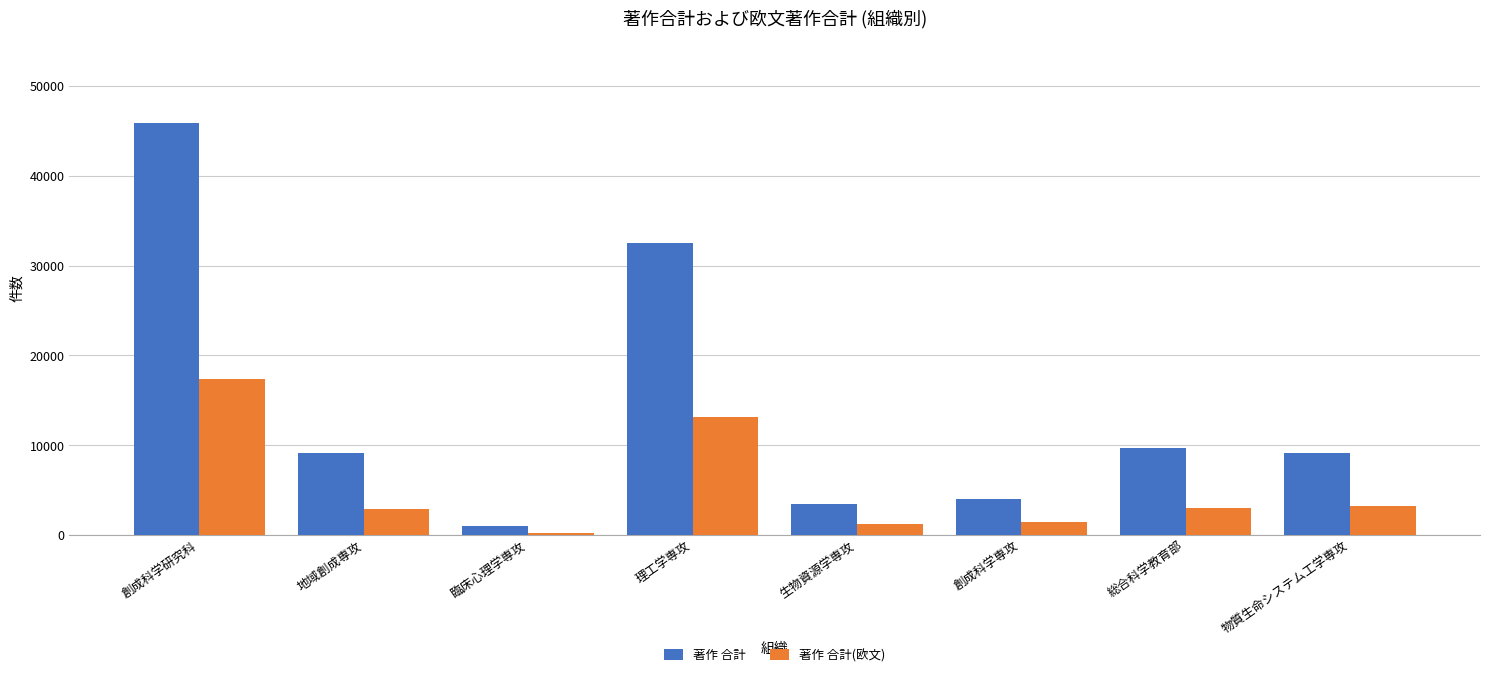

What is the difference between the maximum and minimum values in the 著作 合計(欧文) series?

17168